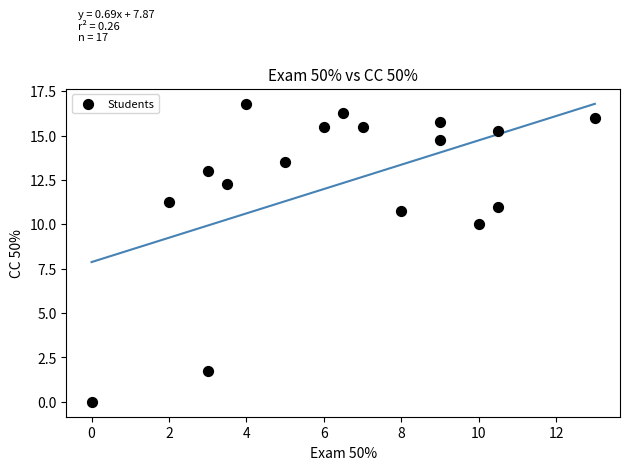

What Y value in the scatter plot is closest to 8?

10.0